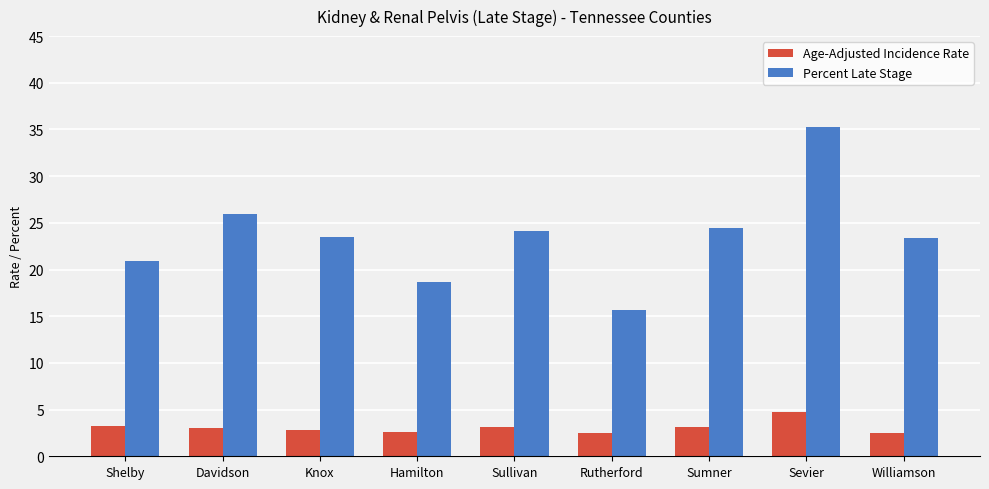

How many data points in Percent Late Stage are less than 23?

3